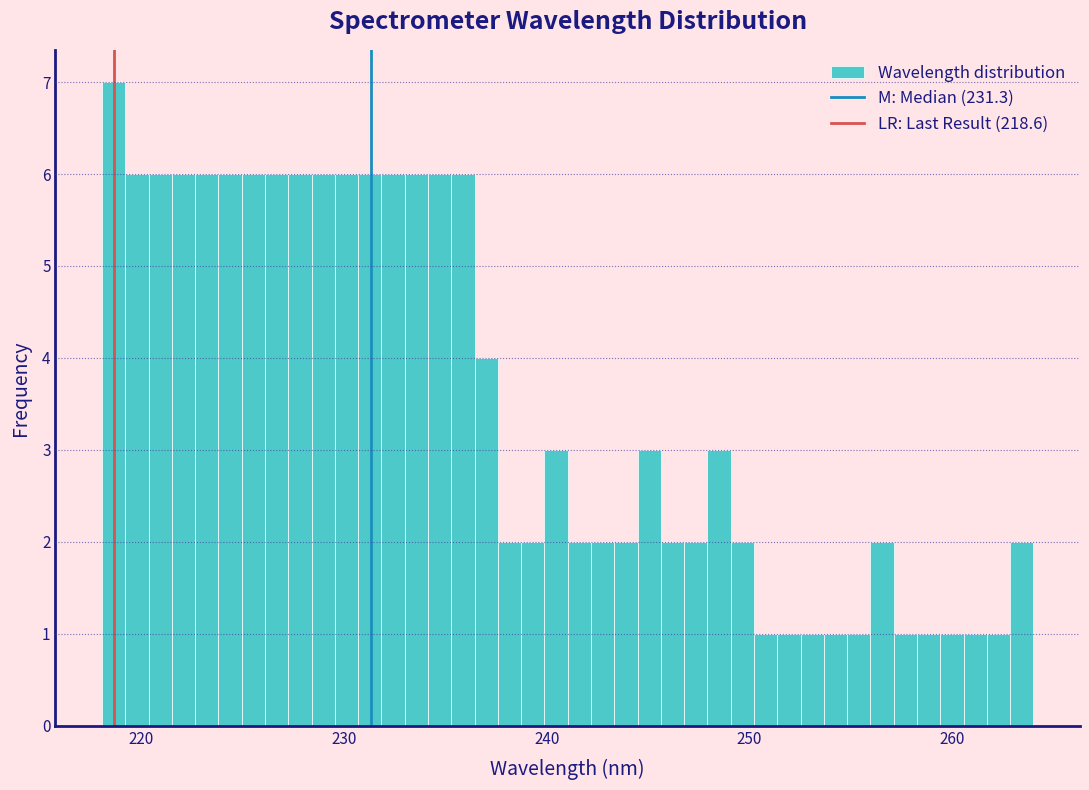

Read against the x-axis, roughly where is the centre of the tallest bar?

219